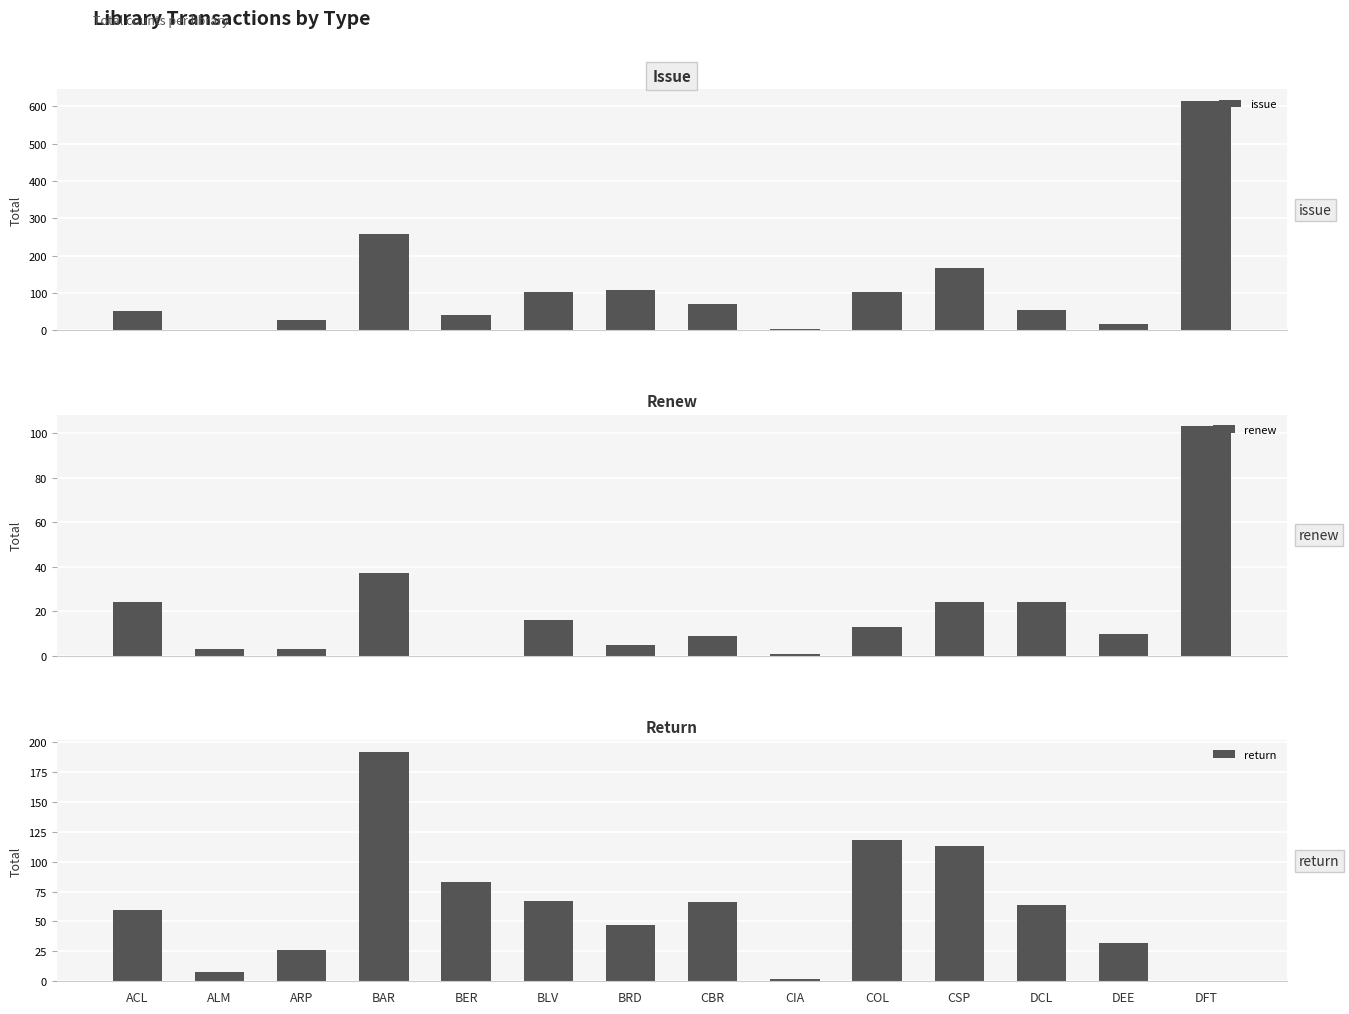

What is the total value across all series at DFT?

718